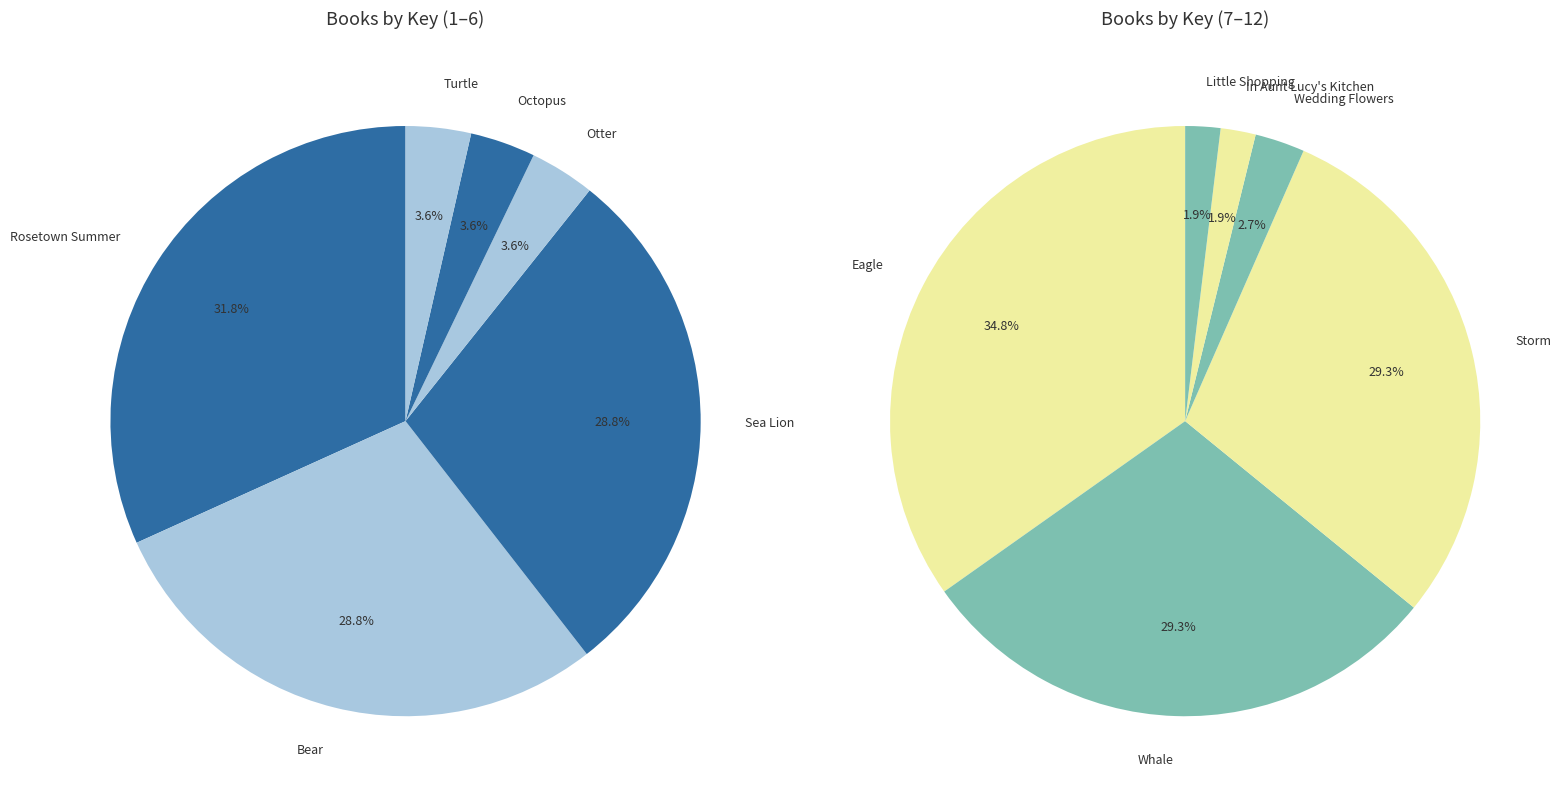

What is the change in value from Octopus to Whale?

-3172940